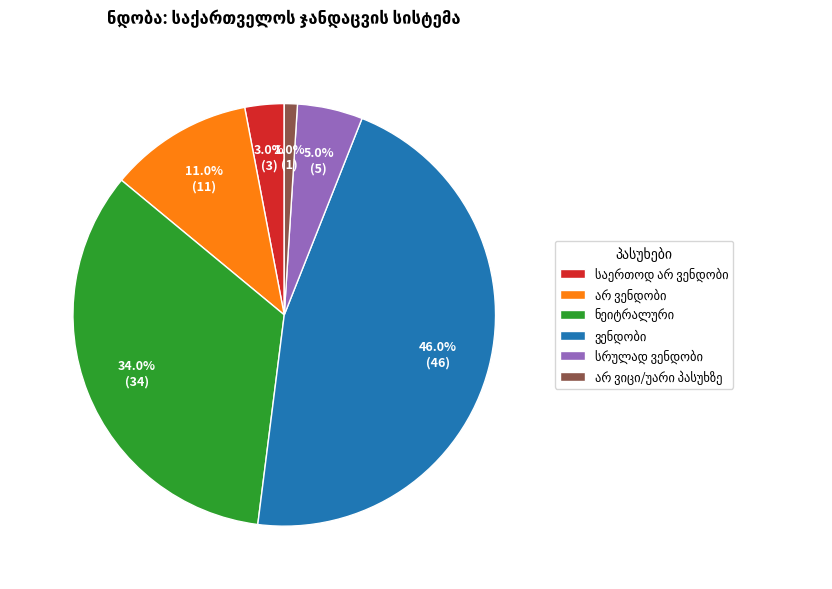

Does any single category account for the majority?

No